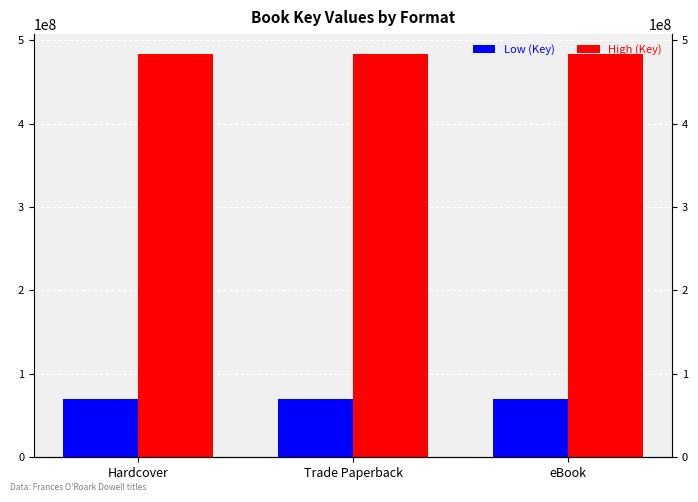

Reading left to right, extract all data points from this chart.

Low (Key): Hardcover=69327488	Trade Paperback=69327488	eBook=69327488
High (Key): Hardcover=483163586	Trade Paperback=483163586	eBook=483163586